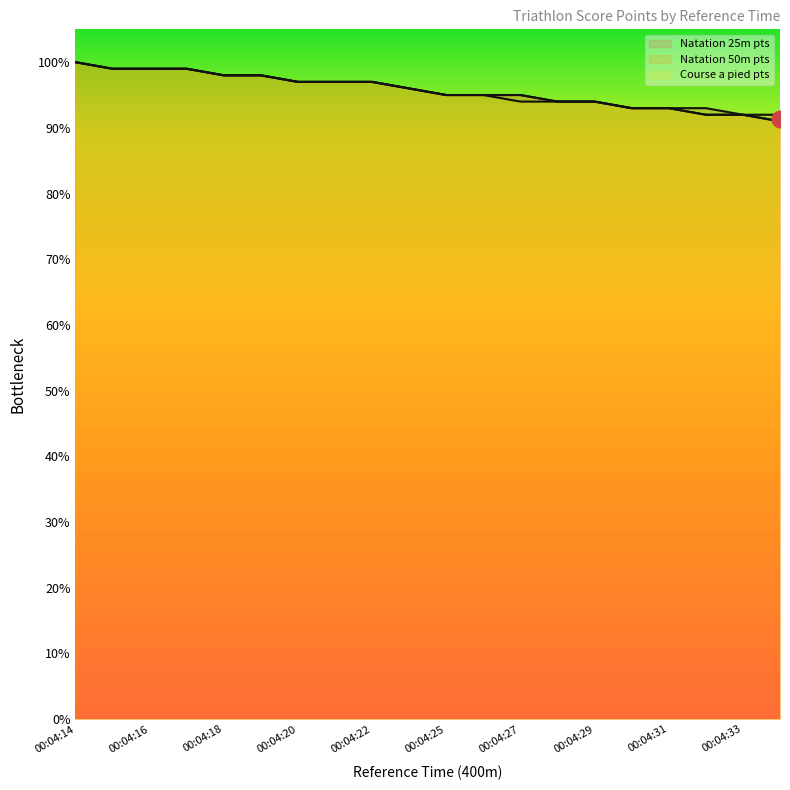

Which category has the lowest value in the Natation 25m pts series?

00:04:33